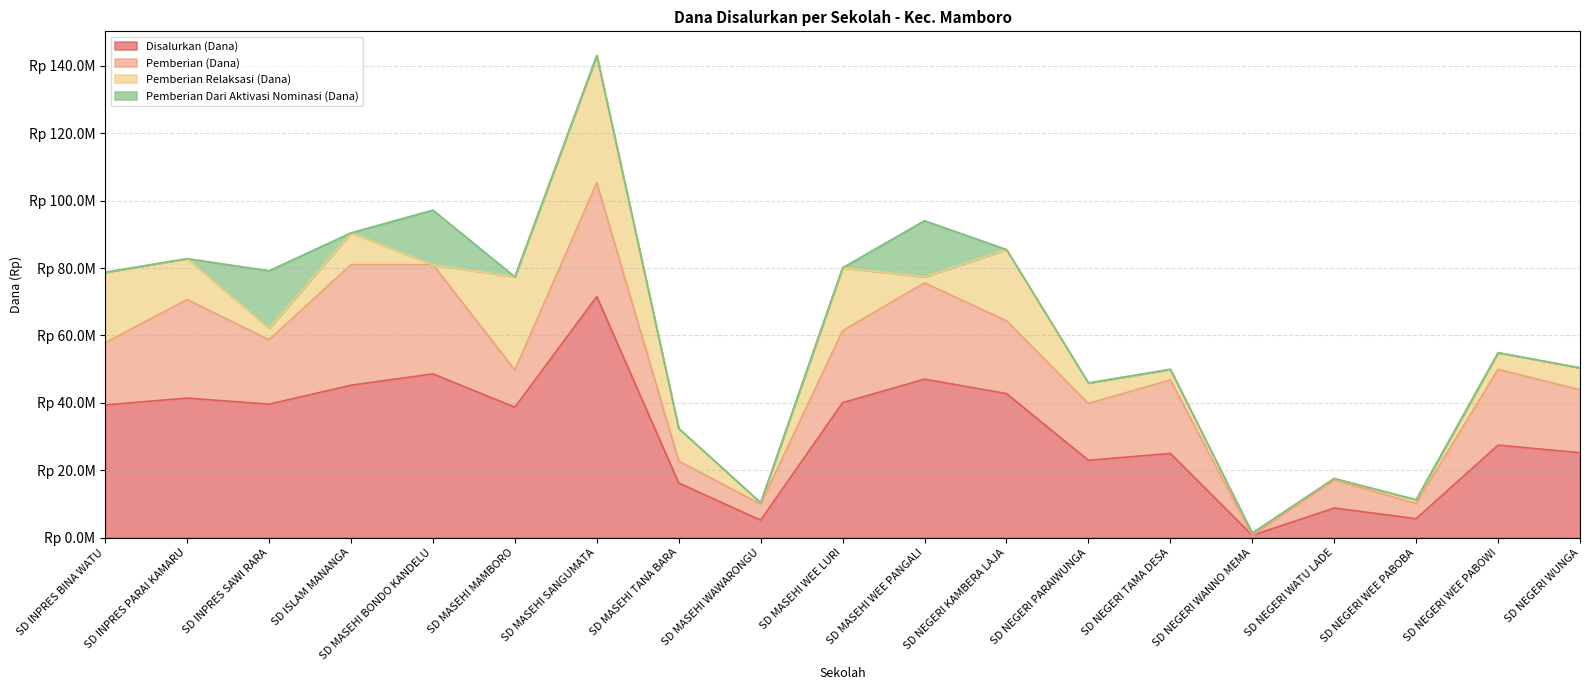

What is the difference between the maximum and second lowest values in the Pemberian (Dana) series?

31275000